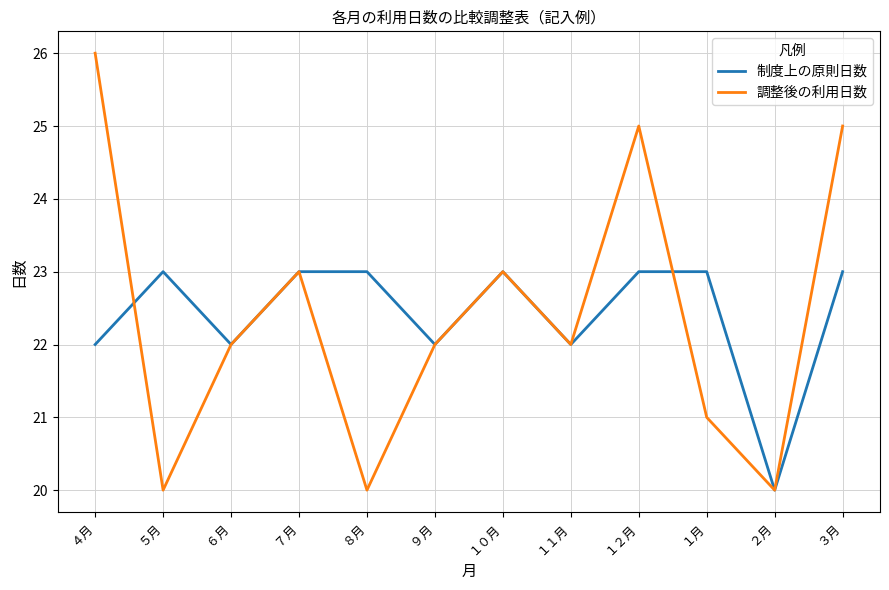

What is the highest value of the 調整後の利用日数 series?

26